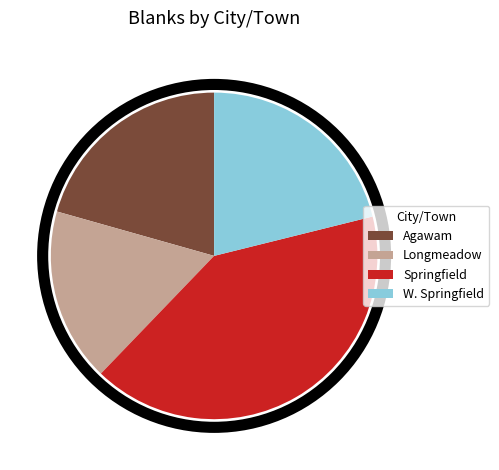

What is the ratio of the value at Agawam to the value at Springfield?

0.5